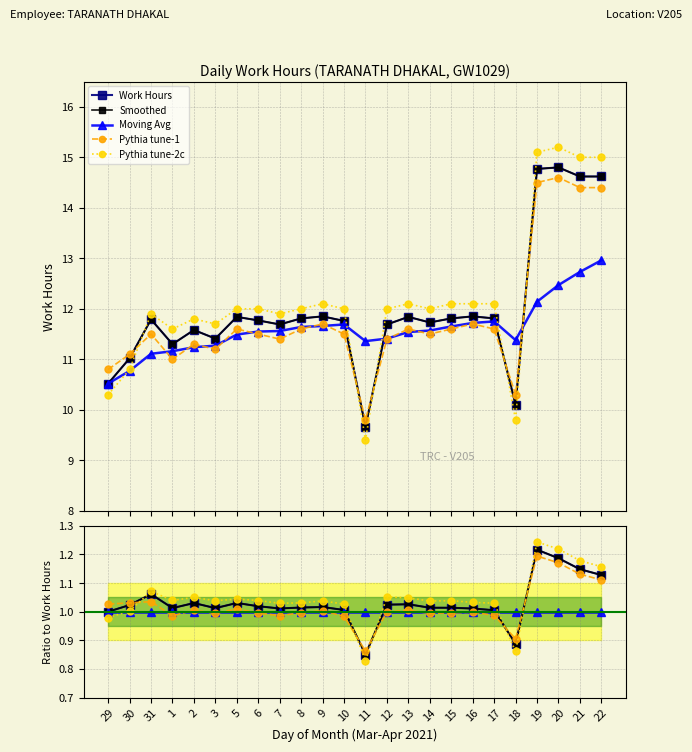

Which series has the largest total across all categories?

Pythia tune-2c